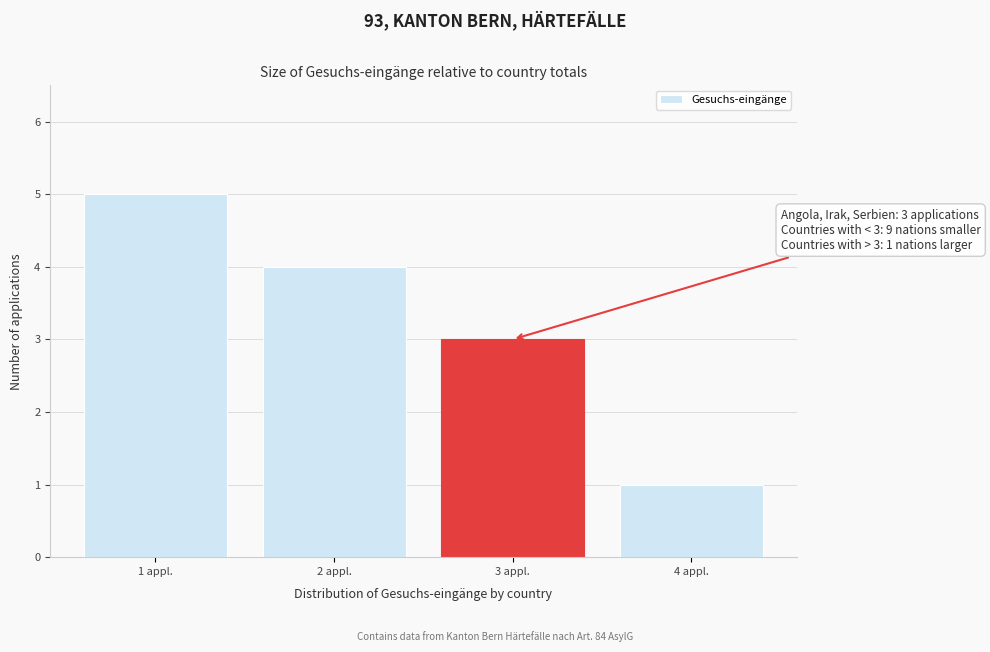

Reading right to left, list all the values displayed in this chart.

1	3	4	5